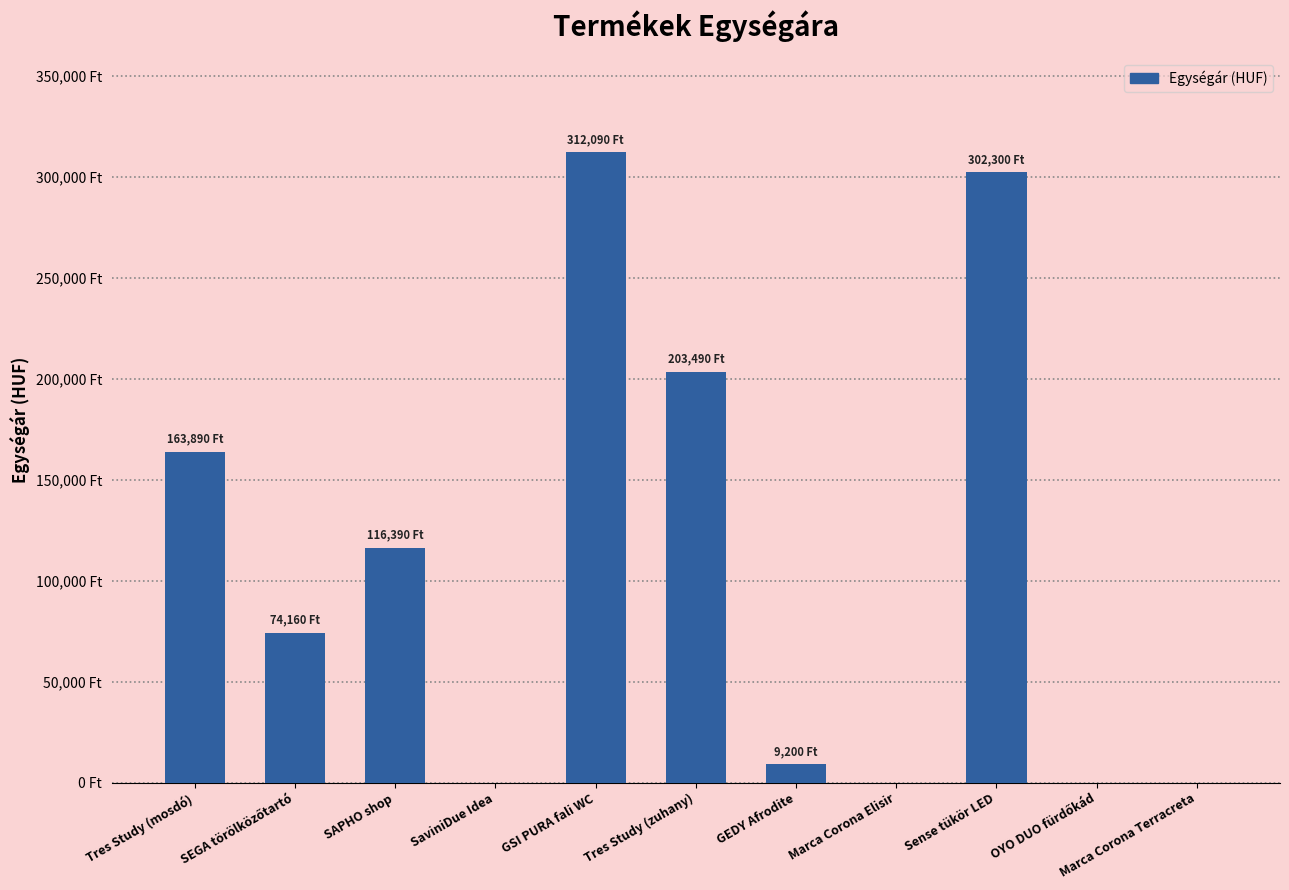

True or false: the data shows 3888 at GEDY Afrodite.

False